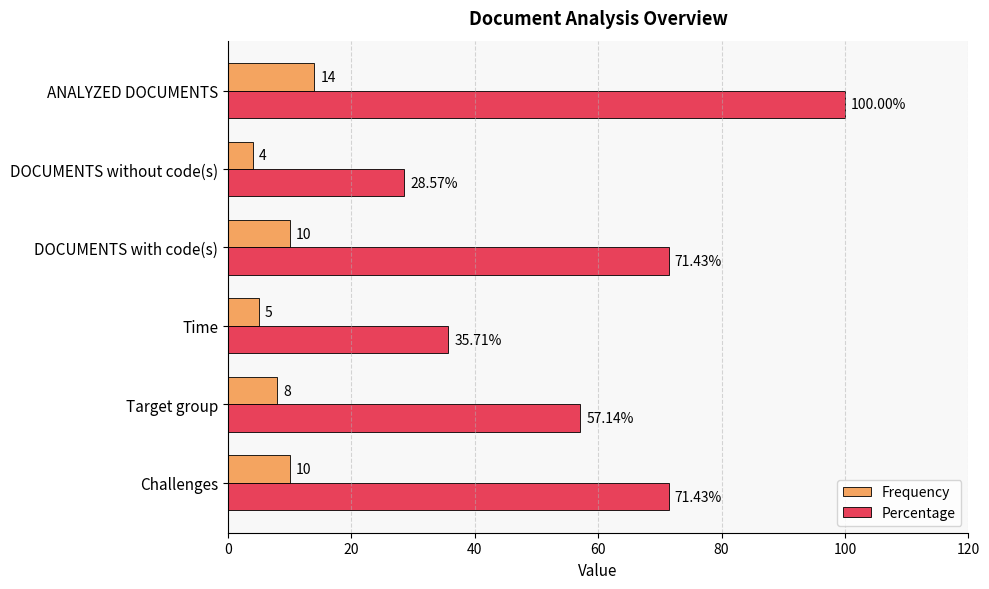

Which series has the largest total across all categories?

Percentage